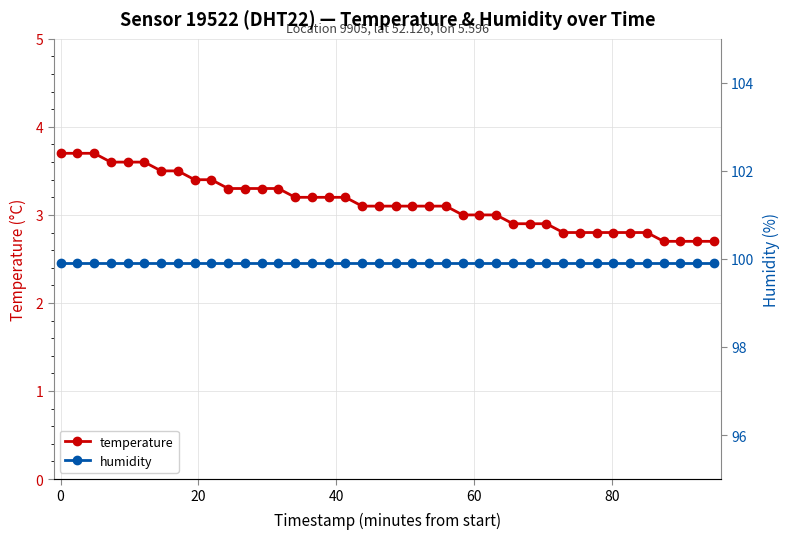

At how many categories does at least one series exceed 14?

40